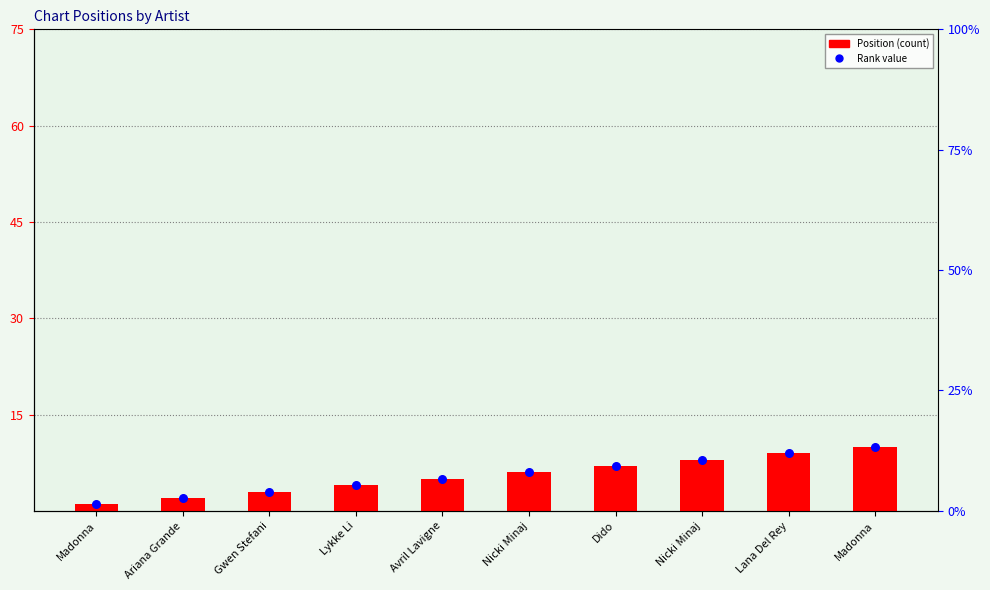

What is the total value across all series at Madonna?

2